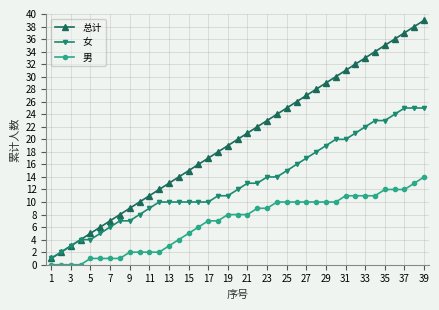

List the series in order of their peak value, highest first.

总计, 女, 男